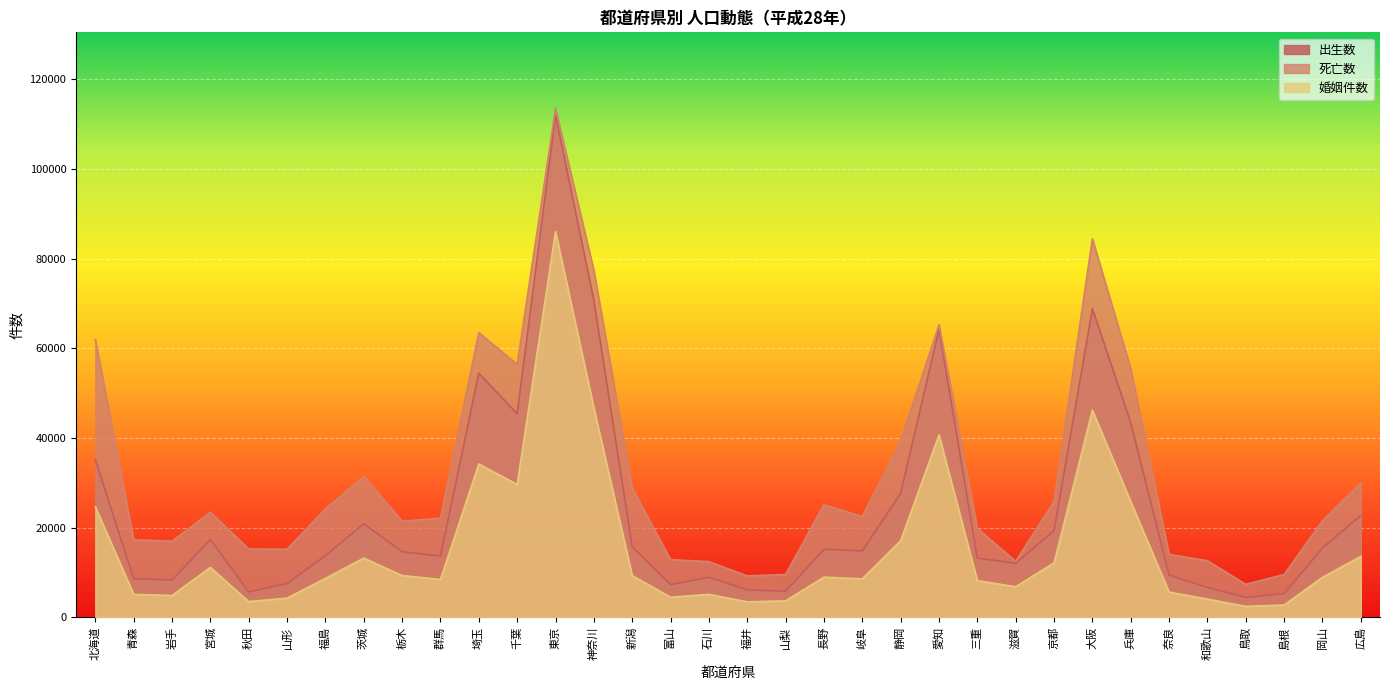

What is the total value across all series at 奈良?

29112